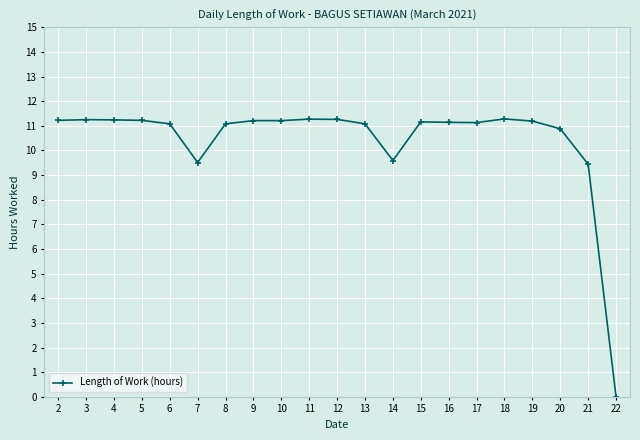

Approximately how many times larger is the value at 19 compared to 16?

1.0